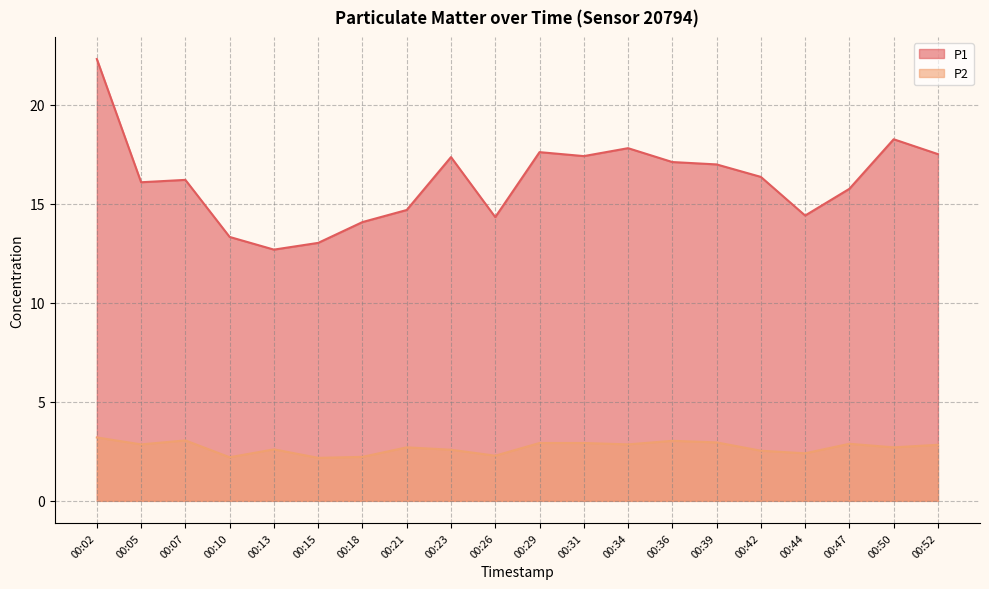

True or false: P2 and P1 cross at least once.

False